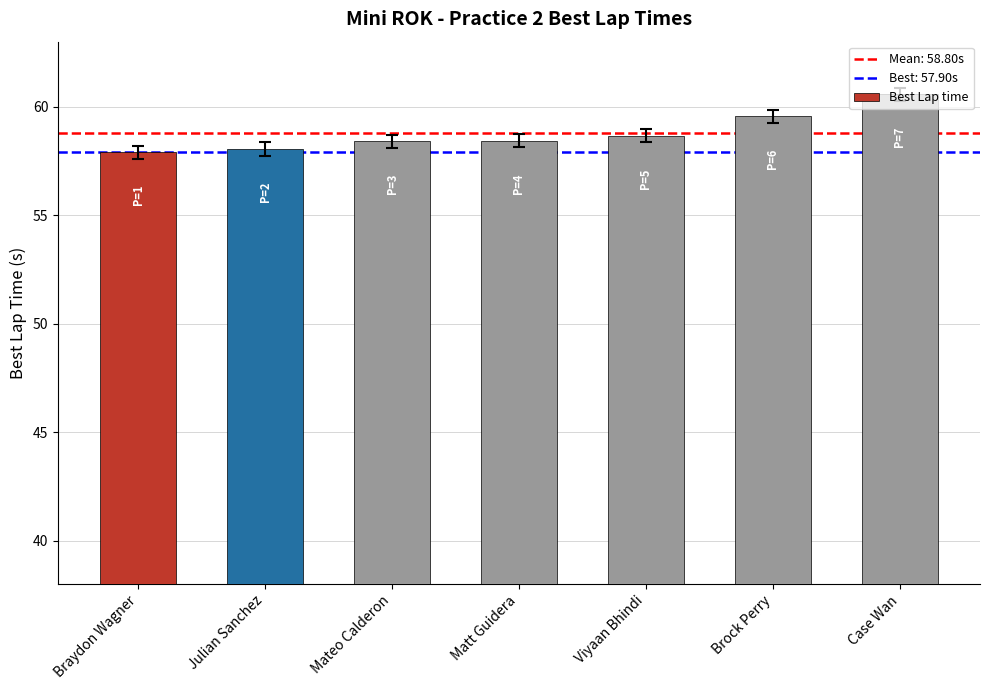

Where is the data nearest to the value 59?

Viyaan Bhindi